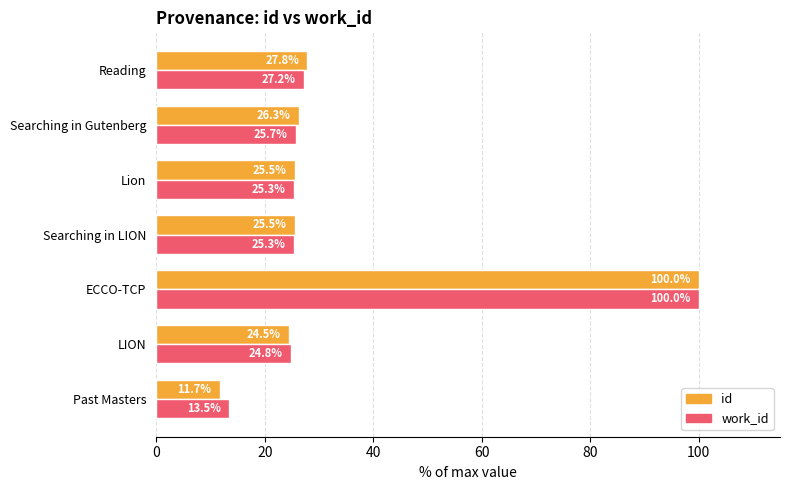

What is the difference between the maximum and minimum values in the id series?

88.3